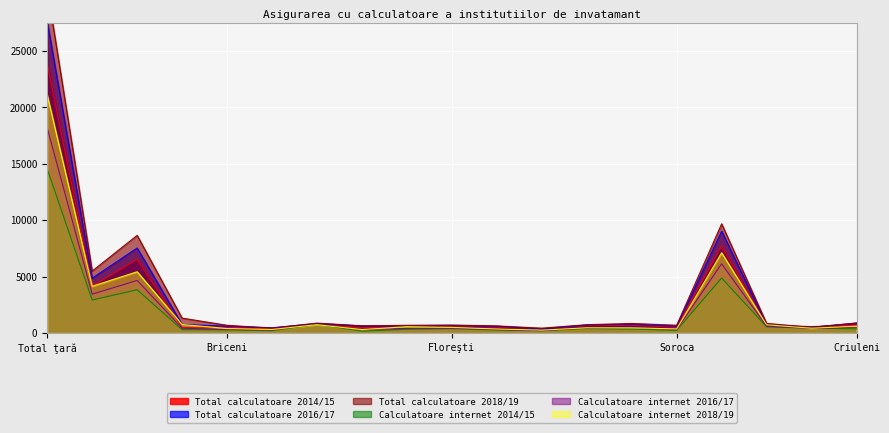

Which series has the largest total across all categories?

Total calculatoare 2018/19